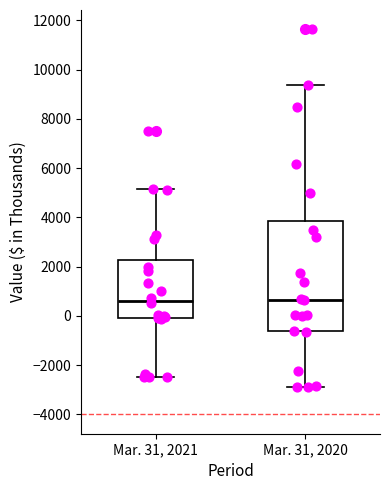

Reading left to right, transcribe this box plot: for each box, give where its median line is, the range the box spans, and where its two whiskers end, as read against the y-axis. The values are not printed on the chart, so give them approximately, as read against the axis.

Mar. 31, 2021: median 600, box 0 to 2200, whiskers -2400 to 5200
Mar. 31, 2020: median 600, box -600 to 3800, whiskers -2800 to 9400